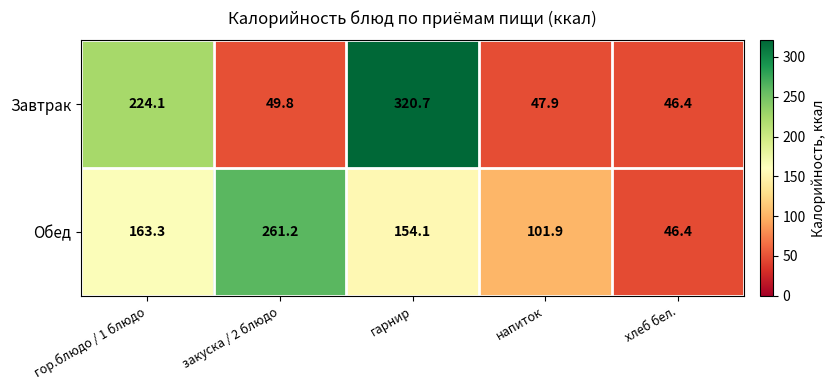

What is the maximum value shown in the chart?

320.7